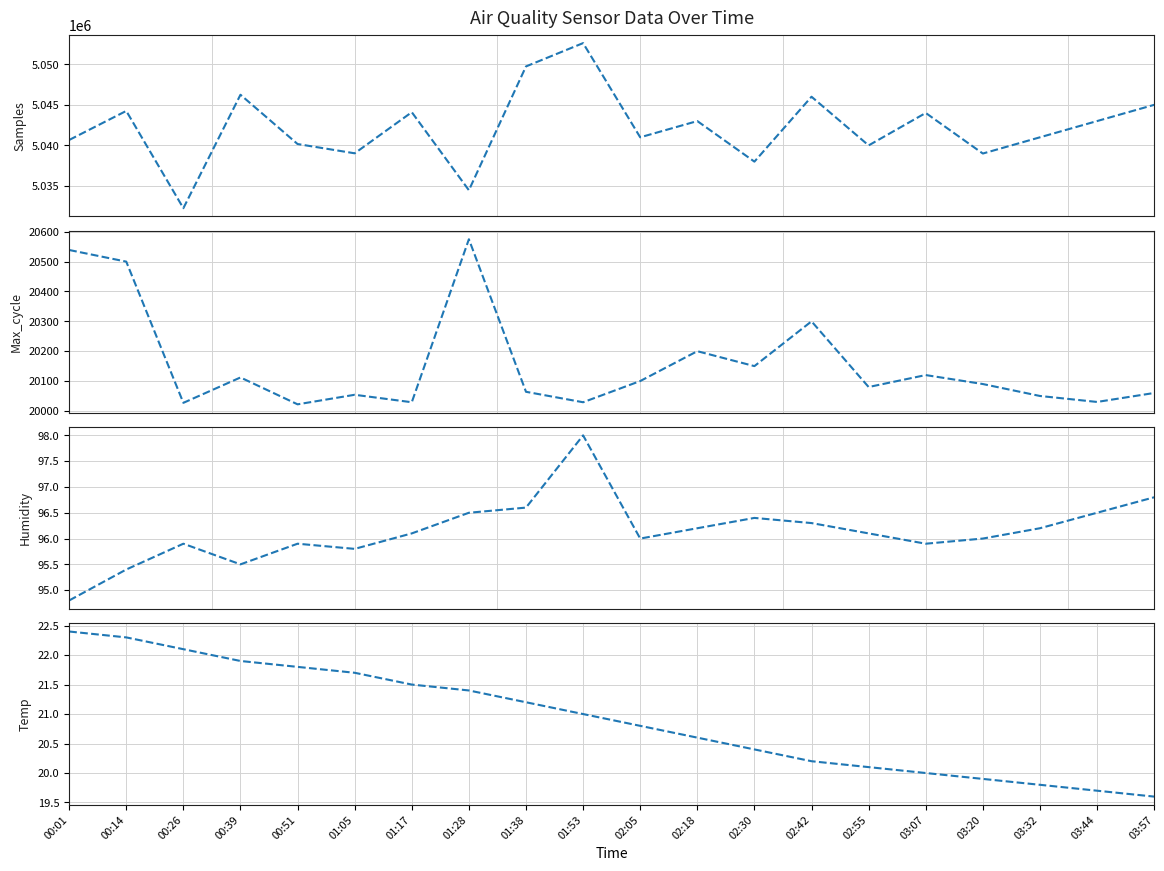

List the series in order of their peak value, lowest first.

Temp, Humidity, Max_cycle, Samples